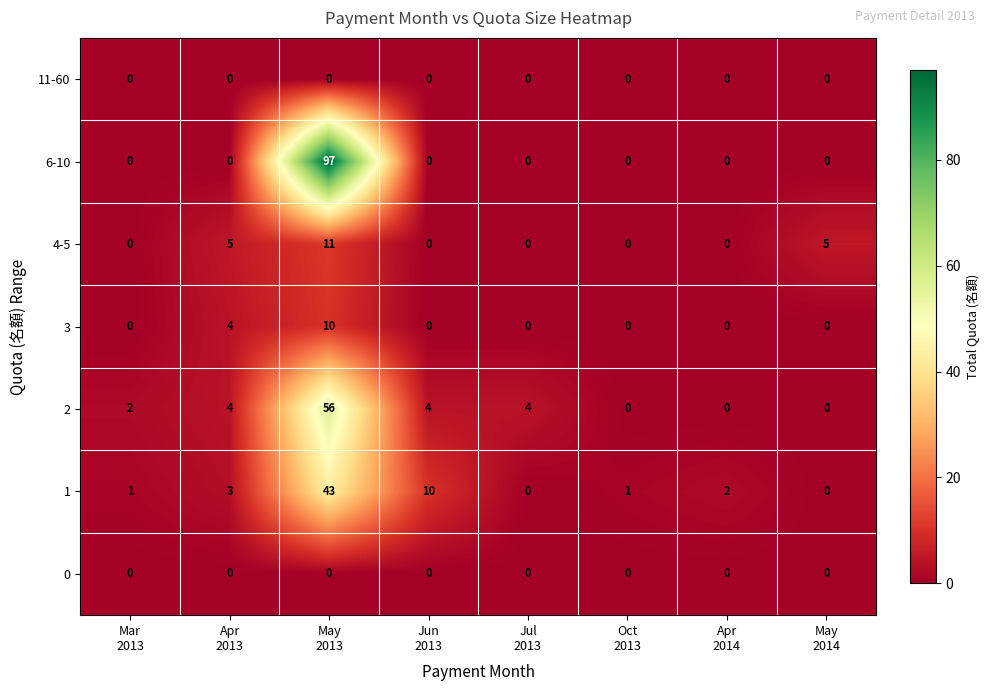

Which series has the largest total across all categories?

6-10